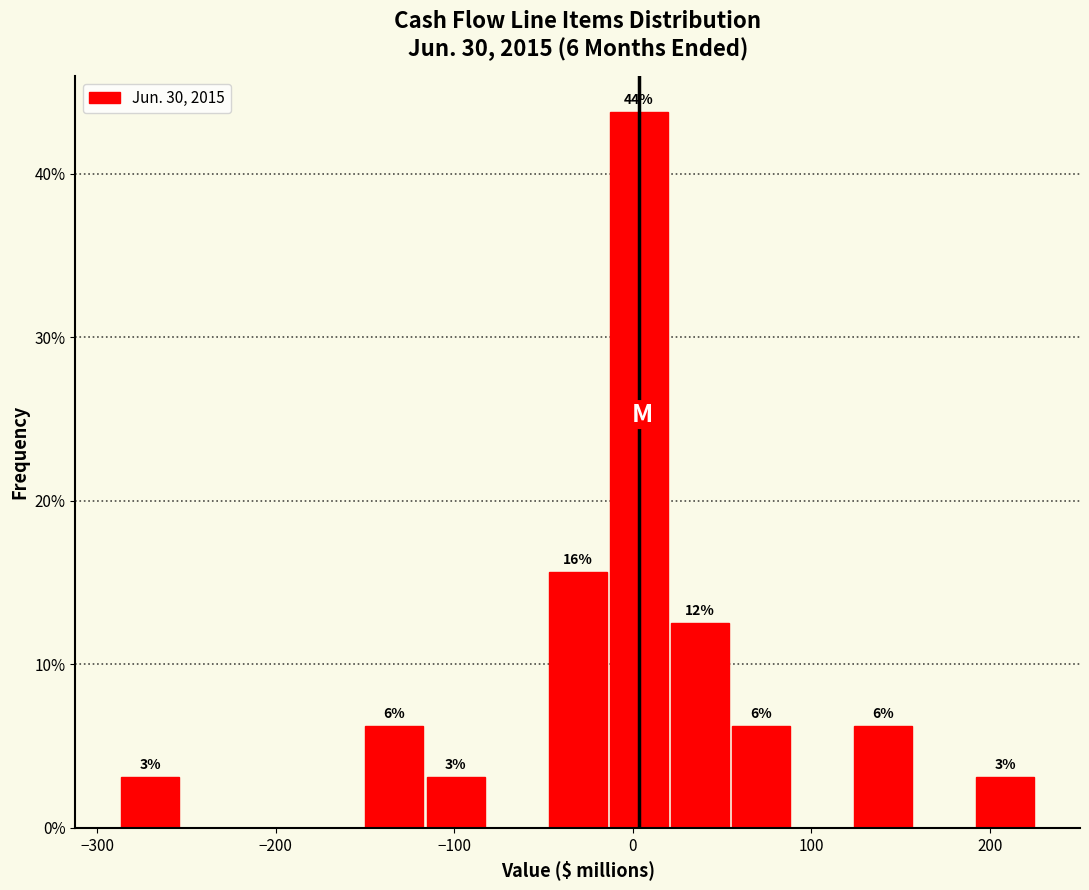

Read against the x-axis, roughly where is the centre of the tallest bar?

0